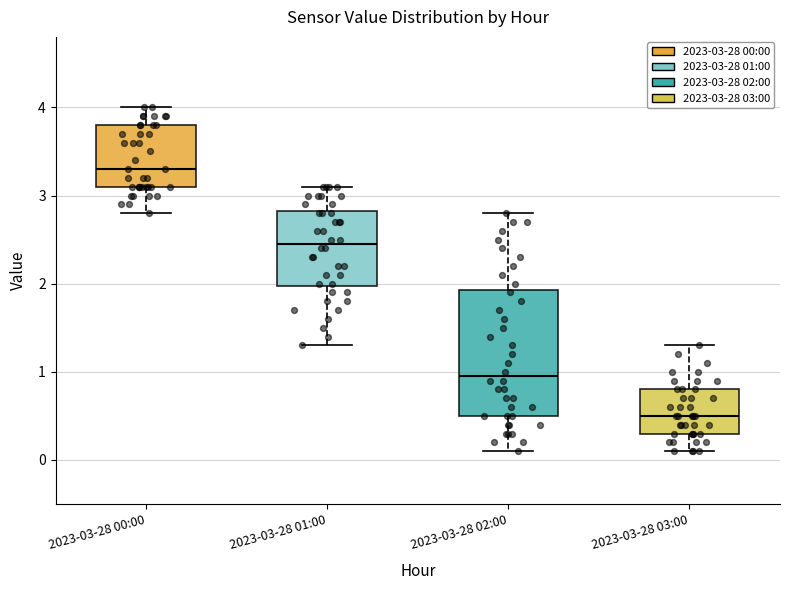

Which box has the lowest median line?

2023-03-28 03:00